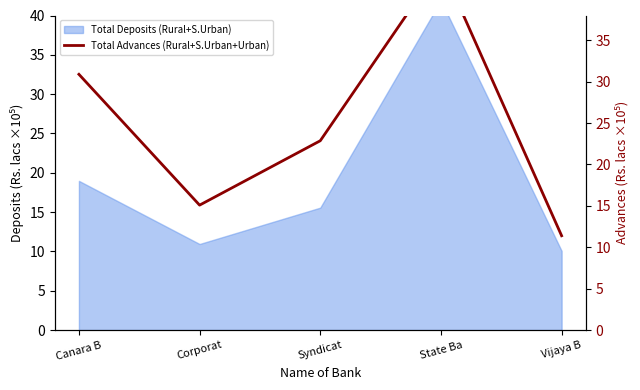

What is the label of the 1st point from the right?

Vijaya B